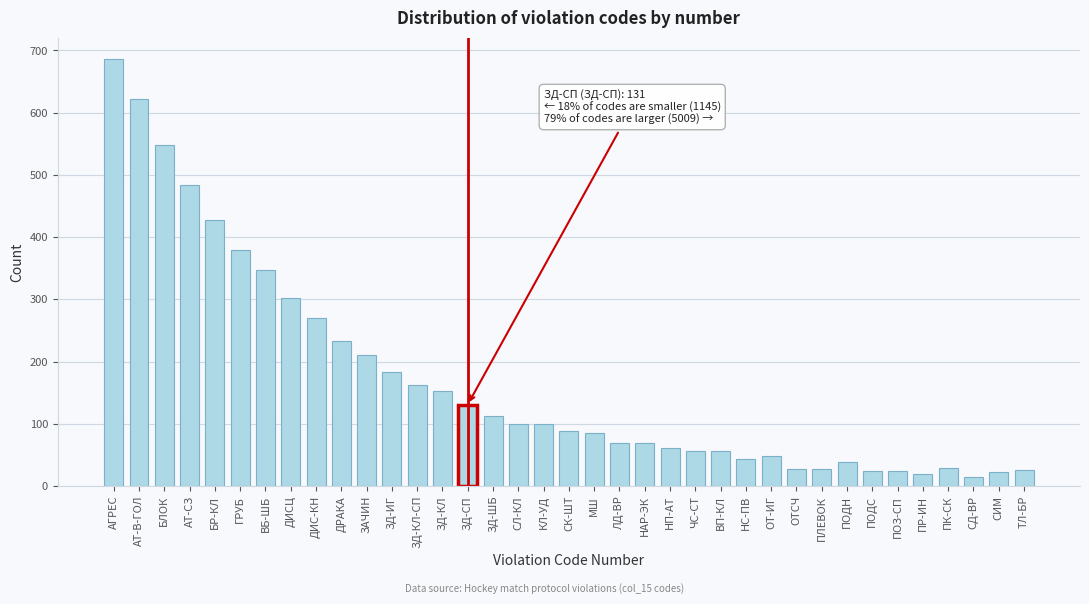

What value does the data have at ТЛ-БР?

26